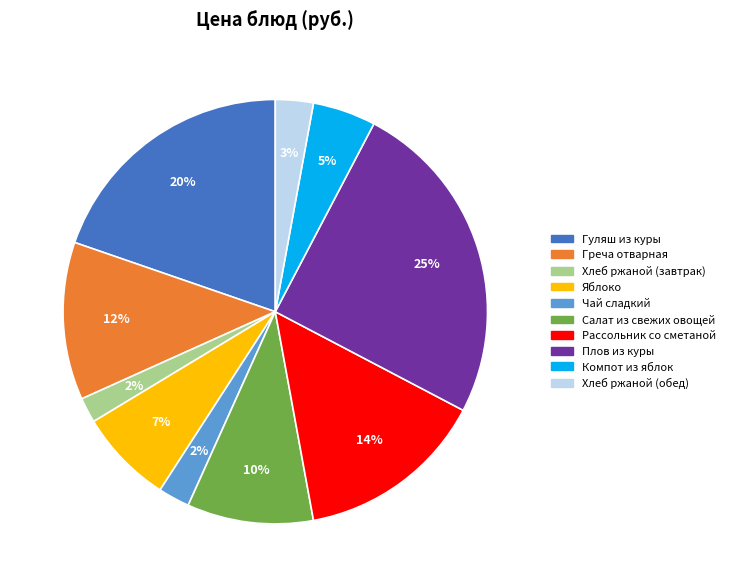

Count the number of slices in the pie.

10